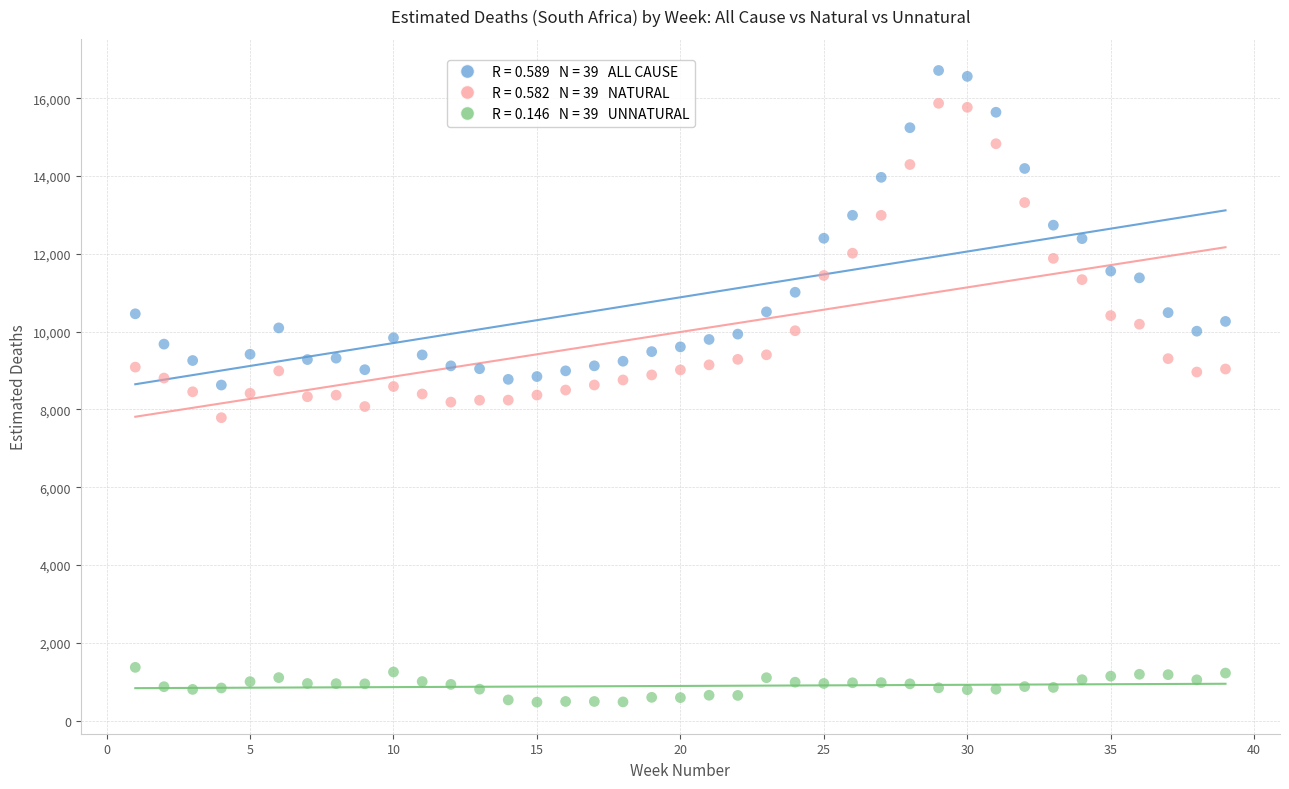

Across all data points, what is the range of Y values (max minus min)?

16235.4